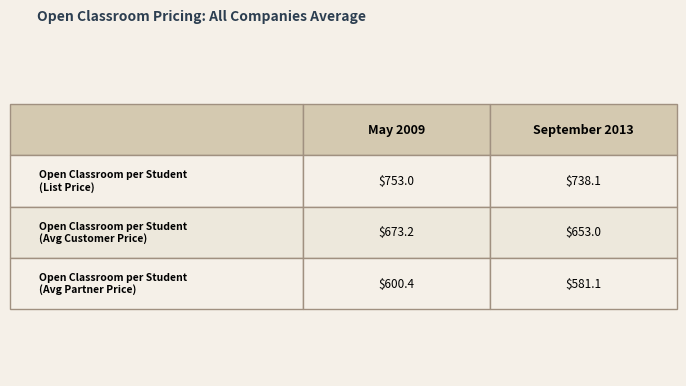

Where is September 2013 nearest to the value 659?

1